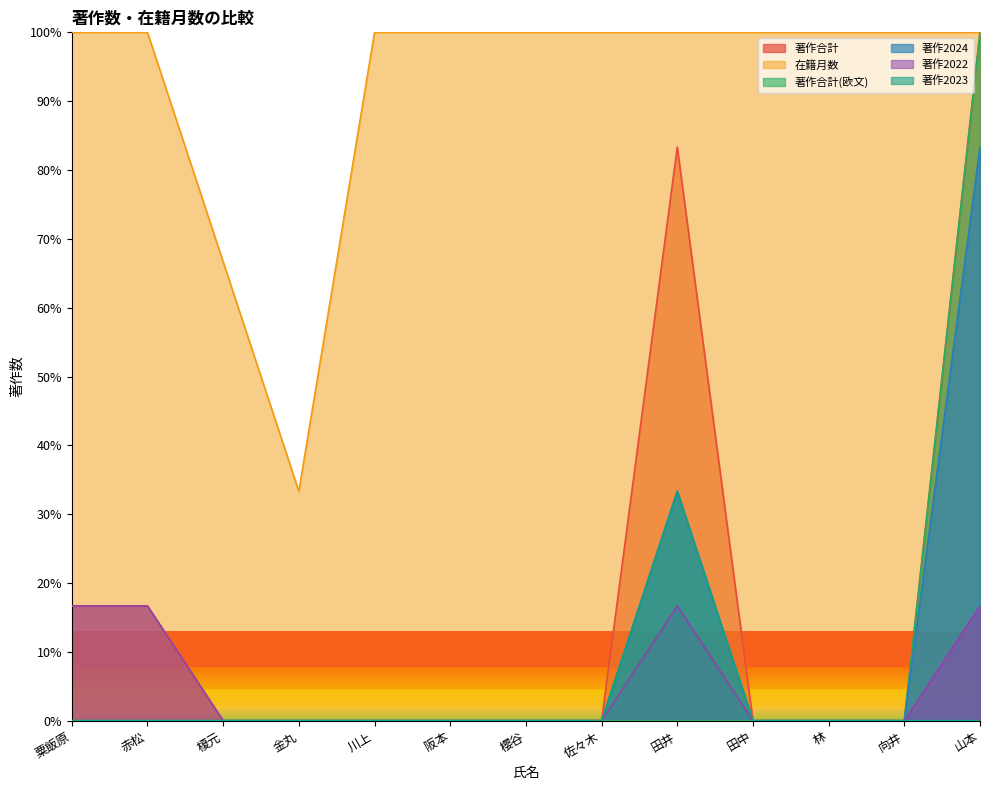

At which category does the chart reach its minimum across all series?

榎元